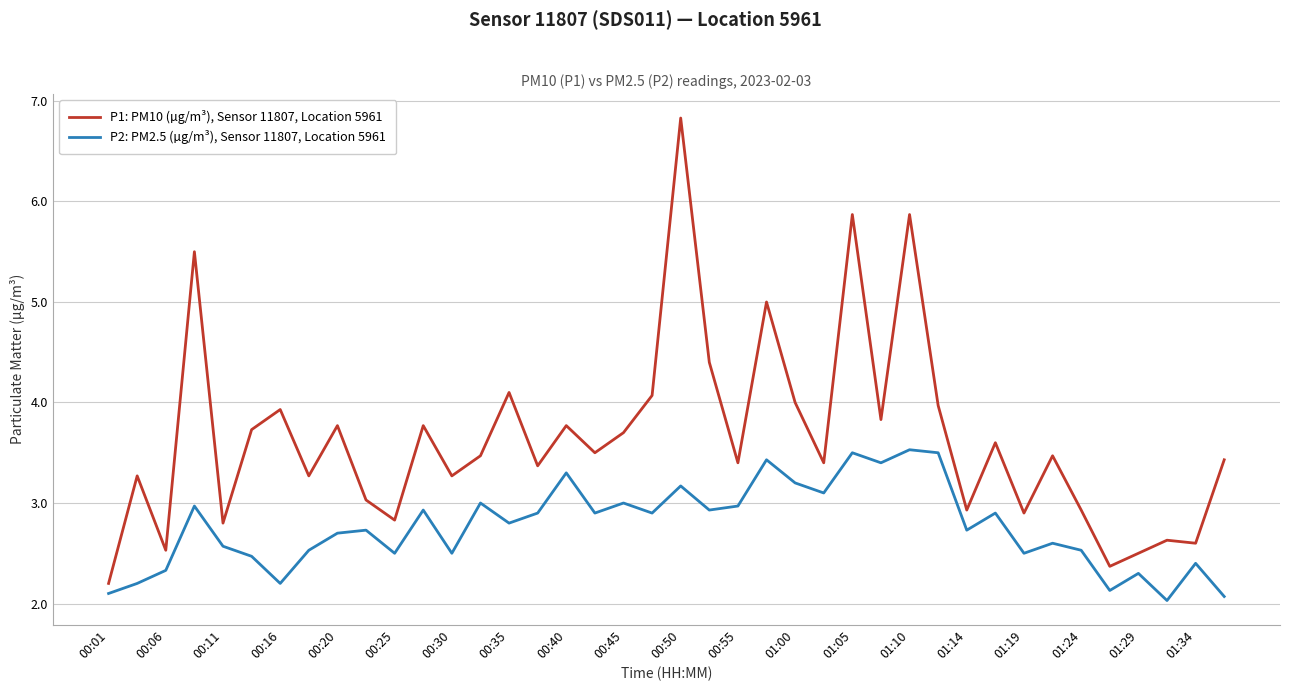

How many series are shown in this chart?

2